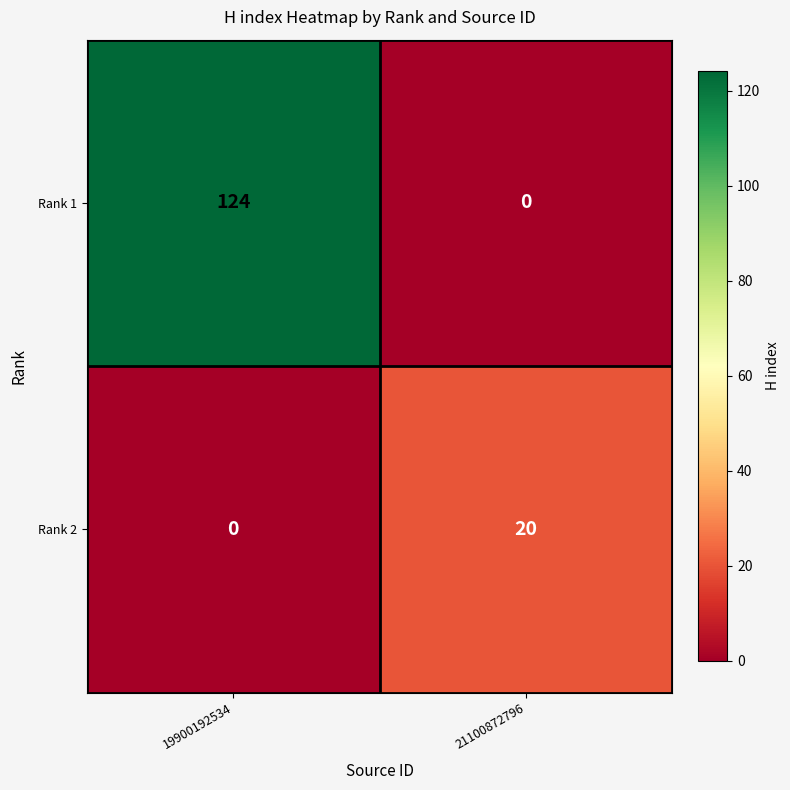

The Rank 1 series shows 0 at 21100872796. True or false?

True